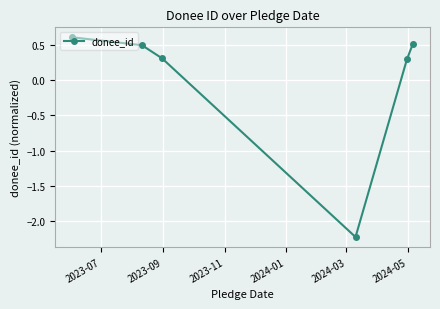

Count the values in the range 0 to 1.

5